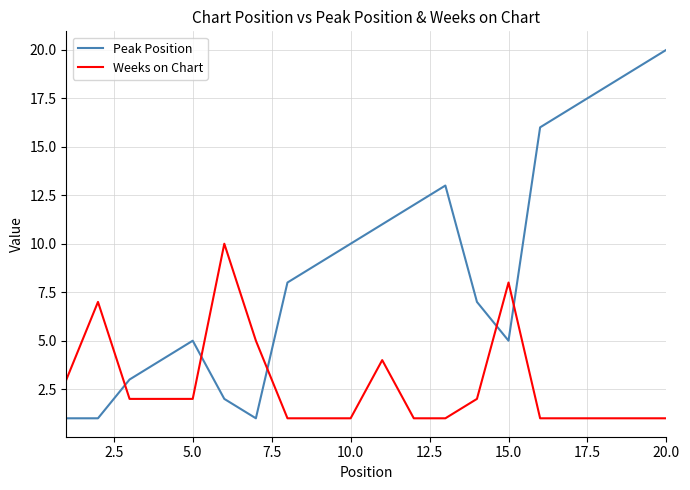

Which series has the widest spread of values?

Peak Position